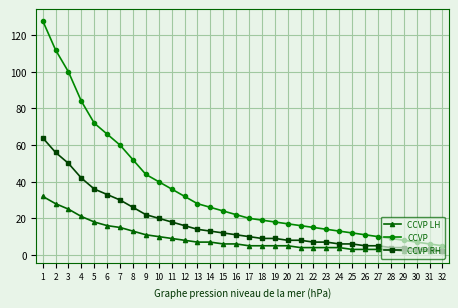

Which series has the widest spread of values?

CCVP